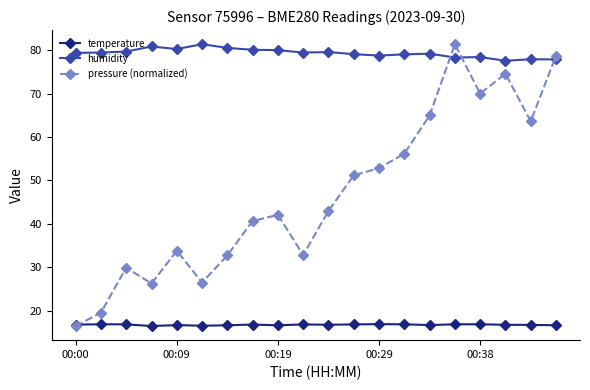

What is the maximum value for pressure (normalized)?

81.4